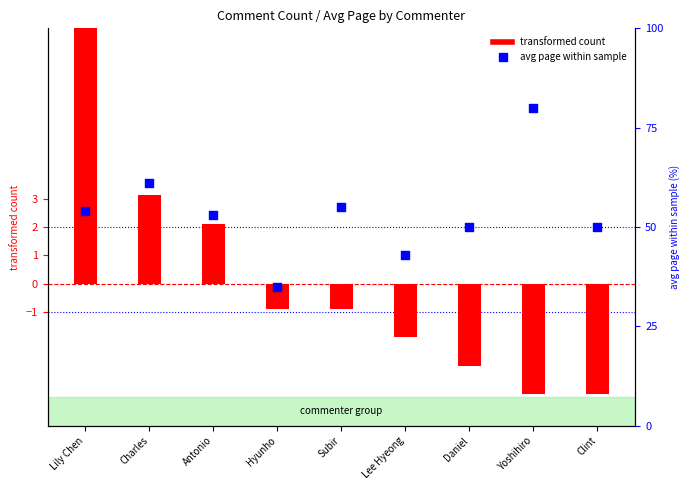

Which series reaches the minimum Y coordinate?

transformed count